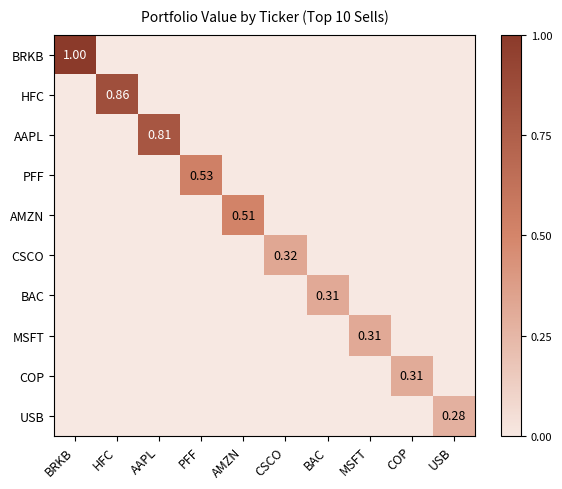

What is the average value of the HFC series?

0.1